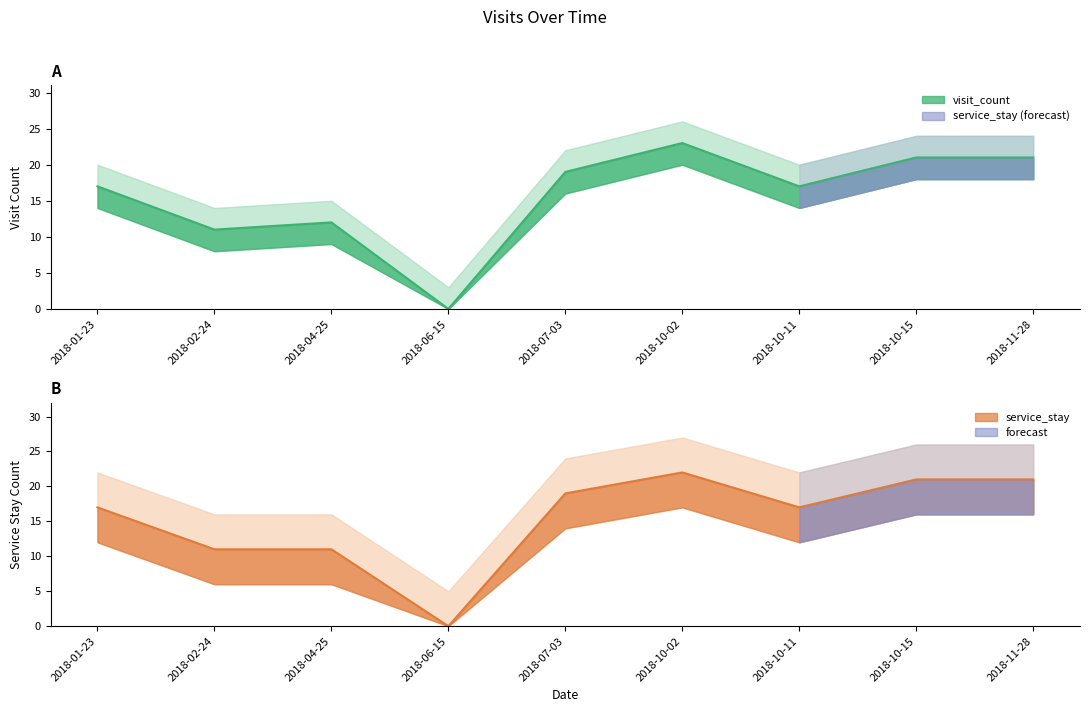

What position from the right is 2018-10-02?

4